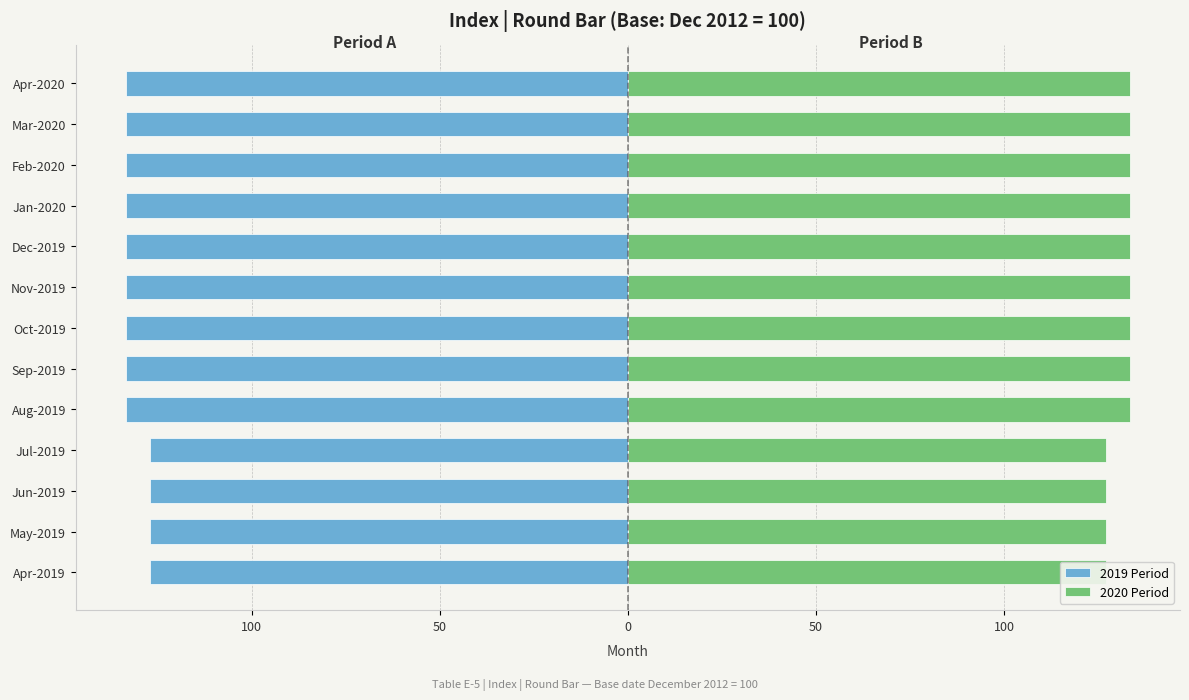

List the series in order of their overall mean, highest first.

2020 Period, 2019 Period